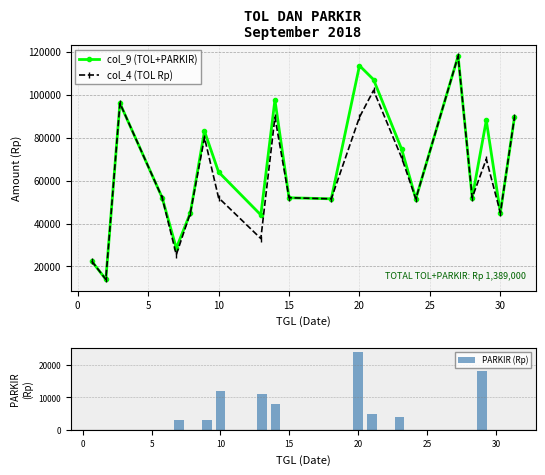

What is the minimum value for col_9 (TOL+PARKIR)?

14000